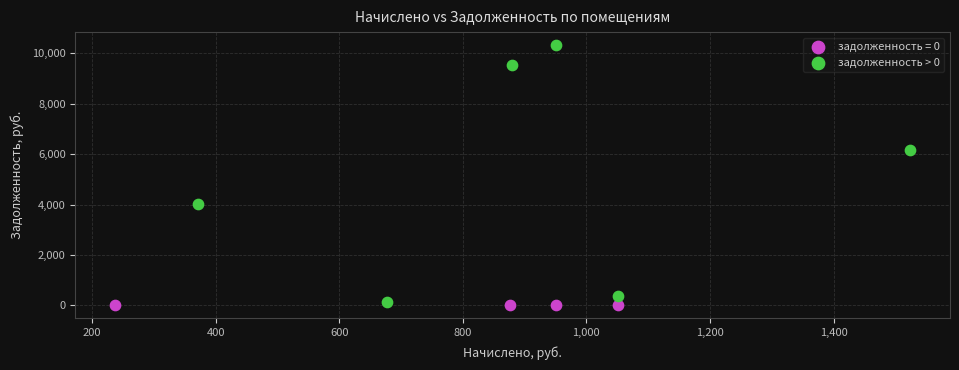

Which series reaches the maximum Y coordinate?

задолженность > 0